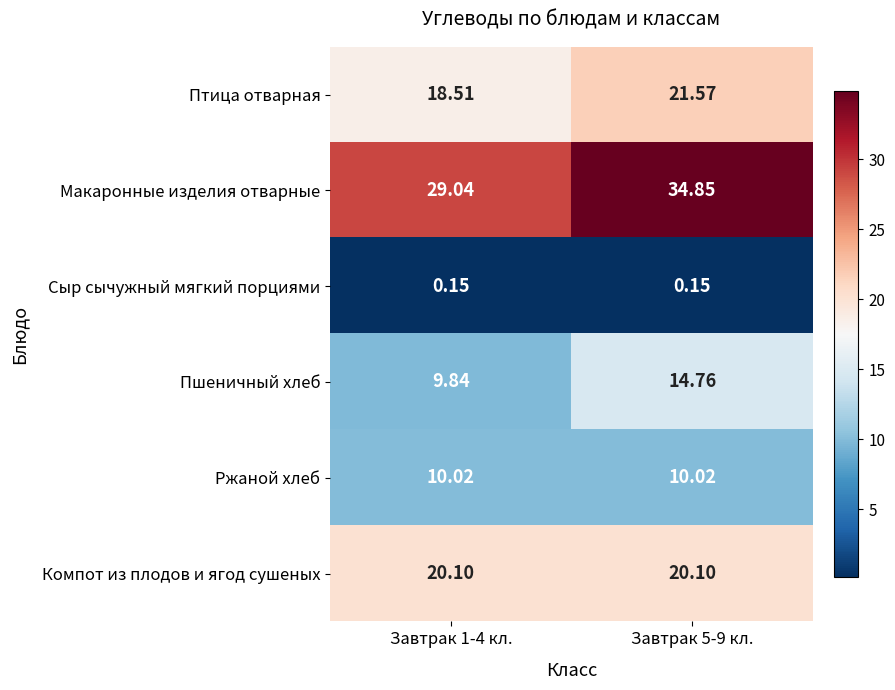

What is the total value across all series at Завтрак 1-4 кл.?

87.7